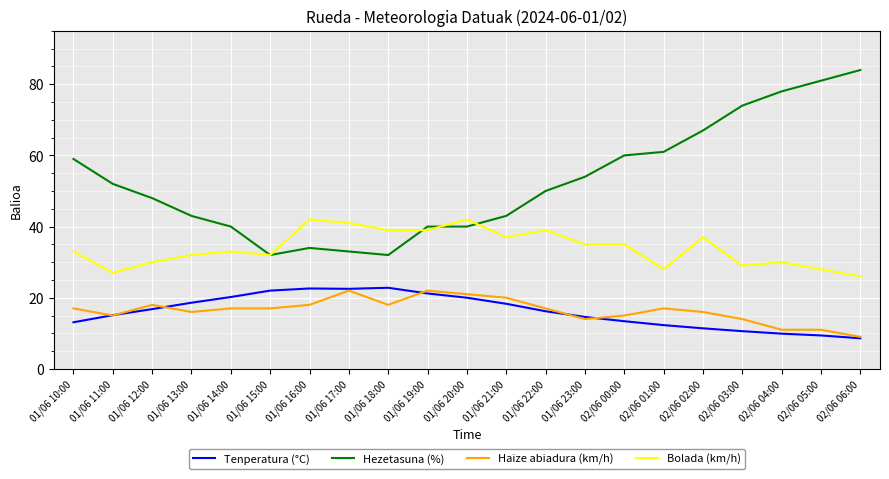

Which series has the largest range (max minus min)?

Hezetasuna (%)